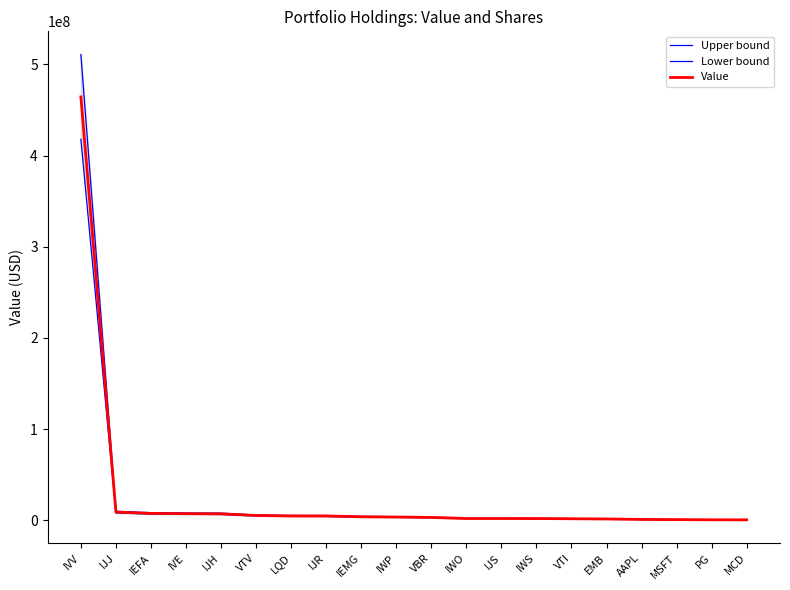

Reading left to right, what are all the values shown in this chart?

Upper bound: 510716020	10037500	8454600	8094900	7934300	5953200	5390000	5328400	4392300	4075500	3587100	2294600	2290200	2241800	2002000	1736900	1181400	958100	718300	697400
Lower bound: 417858380	8212500	6917400	6623100	6491700	4870800	4410000	4359600	3593700	3334500	2934900	1877400	1873800	1834200	1638000	1421100	966600	783900	587700	570600
Value: 464287200	9125000	7686000	7359000	7213000	5412000	4900000	4844000	3993000	3705000	3261000	2086000	2082000	2038000	1820000	1579000	1074000	871000	653000	634000